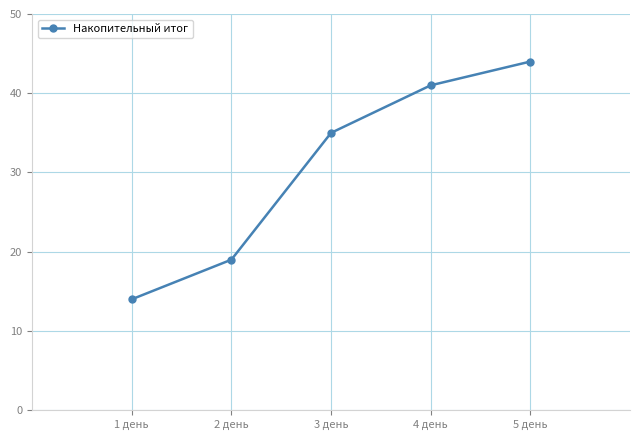

Is it true that the value at 1 день is 14?

True